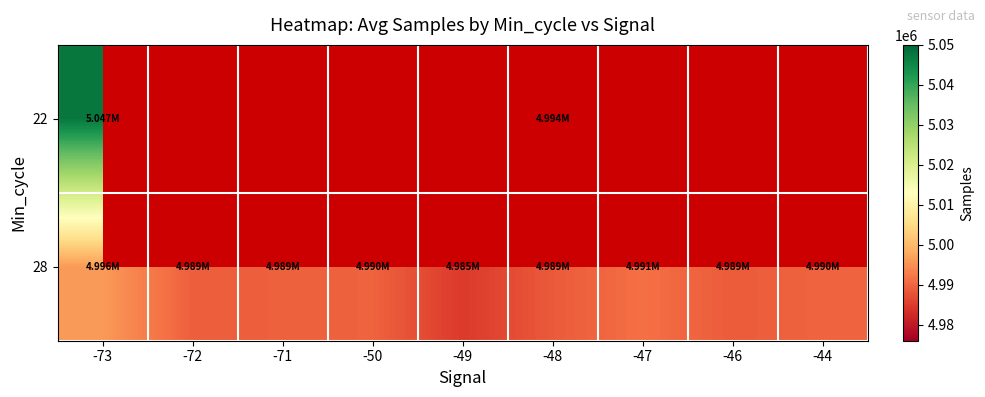

What is the average value of the 28 series?

4989696.0